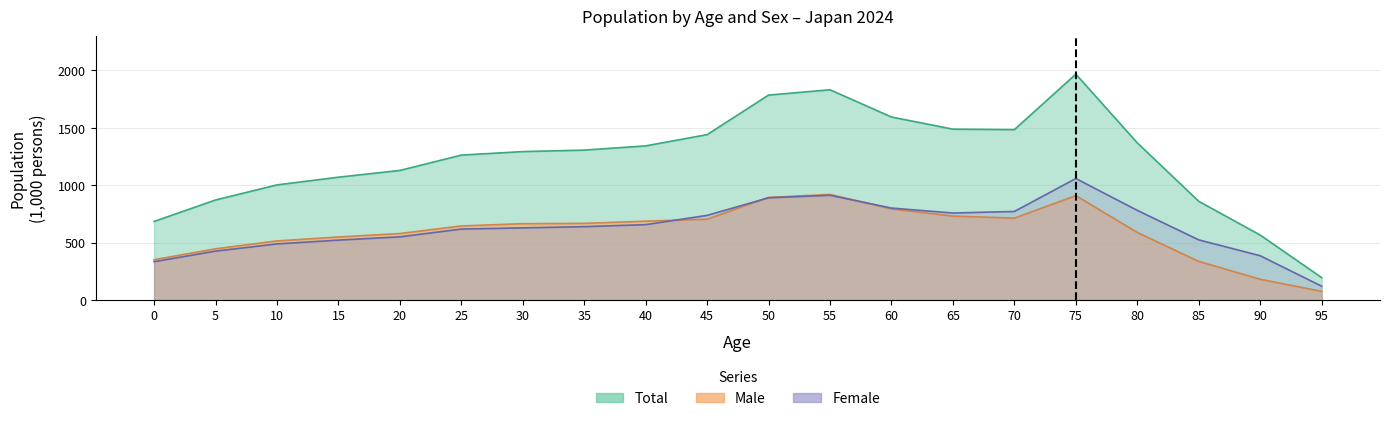

Between 55 and 80, which series saw the biggest shift?

Total